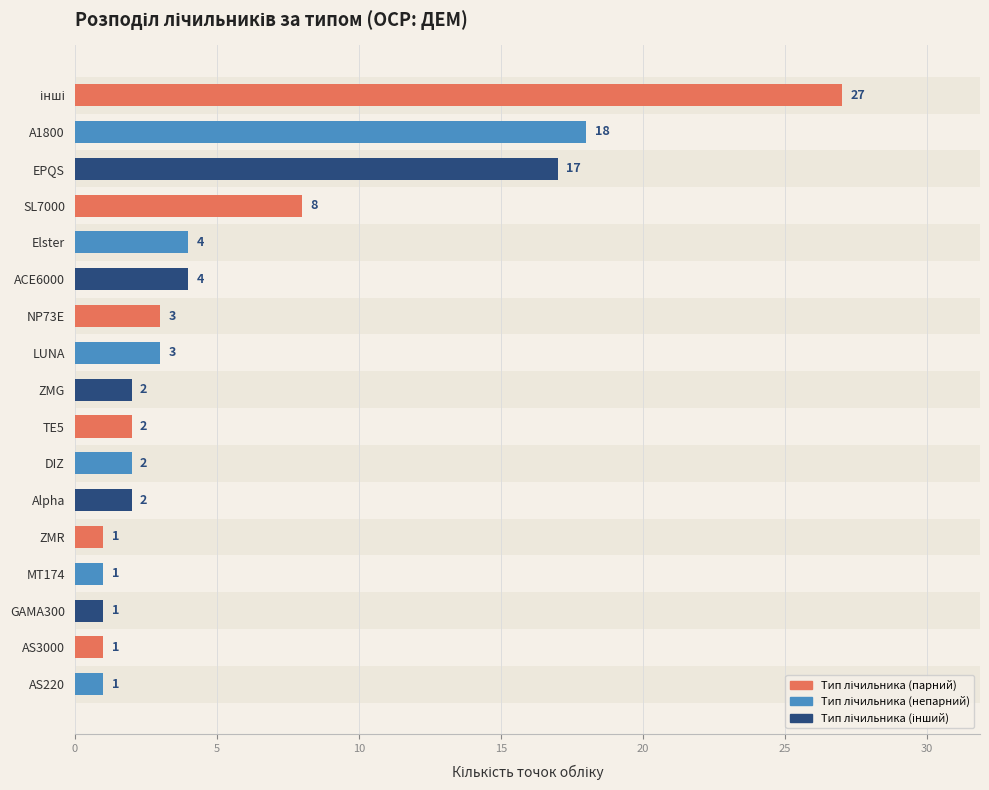

At which label is the value closest to 14?

EPQS